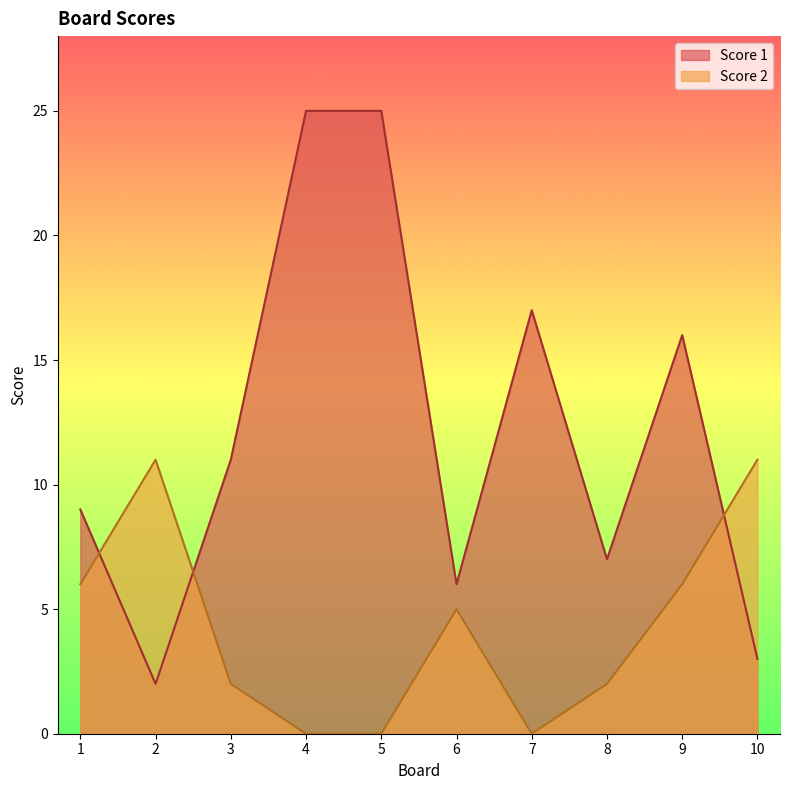

Count the number of categories in the chart.

10